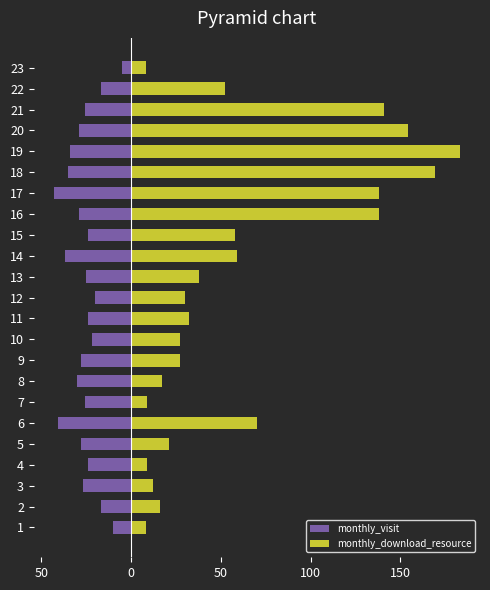

Is the value of monthly_visit at 7 greater than the value of monthly_download_resource at 23?

No